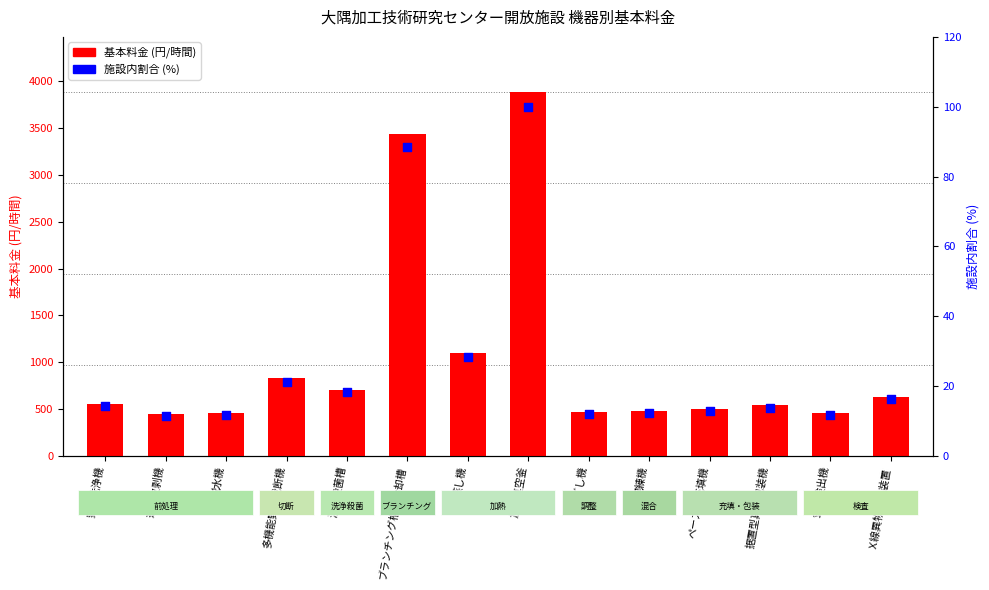

Which series contains the highest Y value?

基本料金 (円/時間)